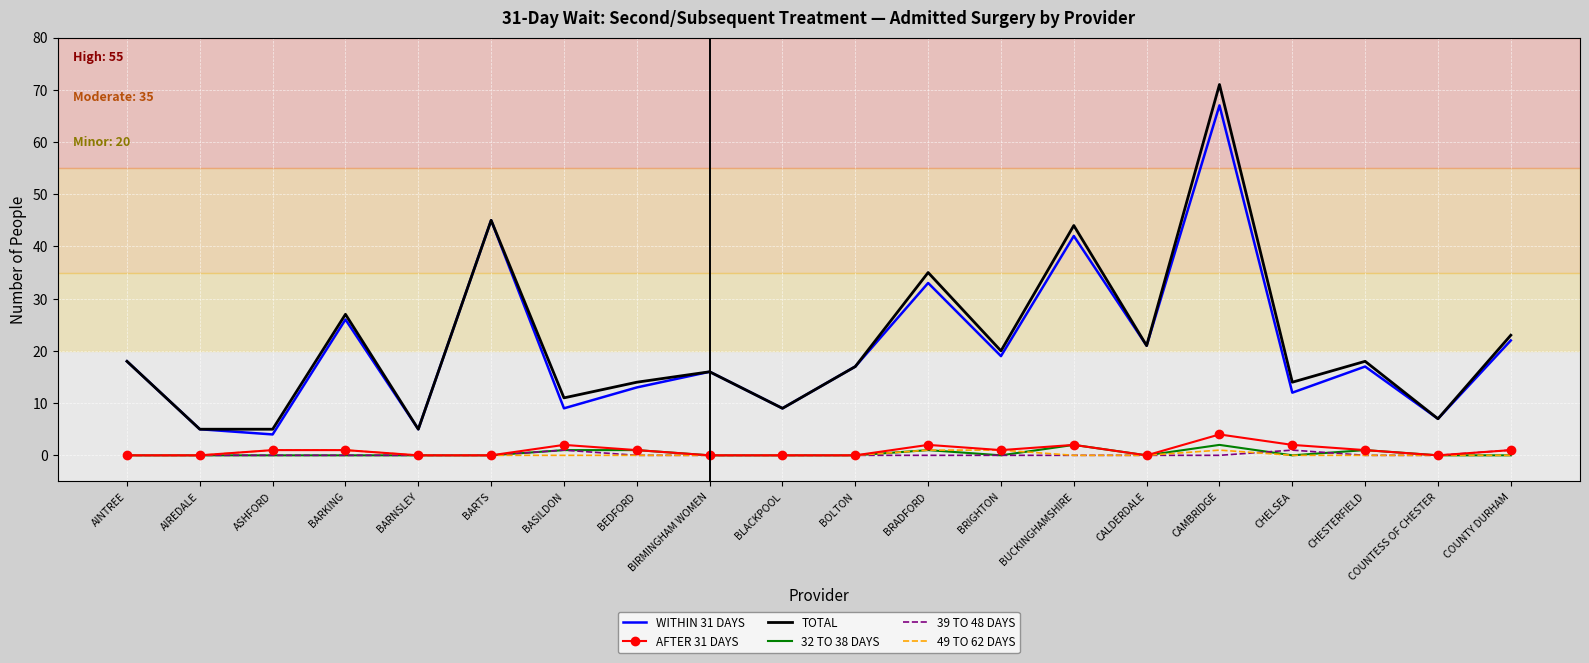

Is the value of WITHIN 31 DAYS at BARKING greater than the value of 49 TO 62 DAYS at BARNSLEY?

Yes